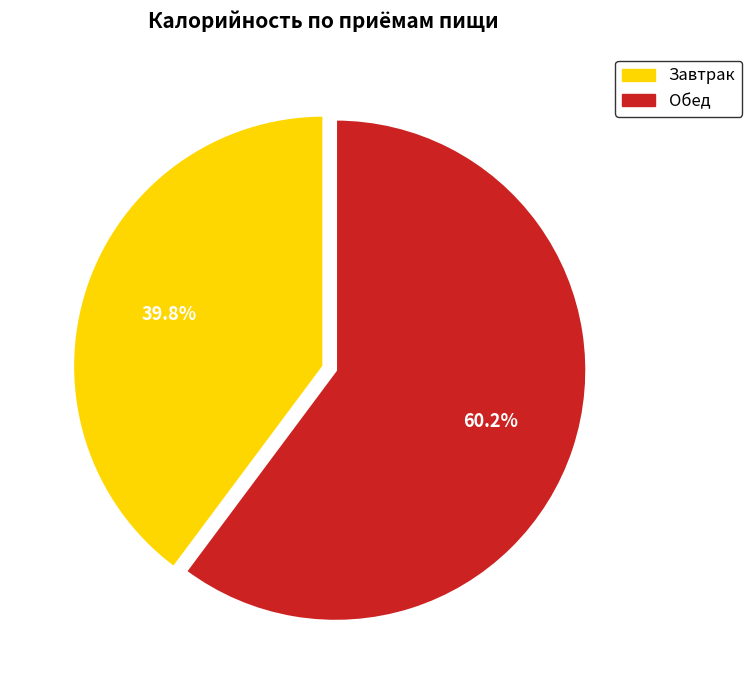

To the nearest percent, what portion does Завтрак represent?

40%